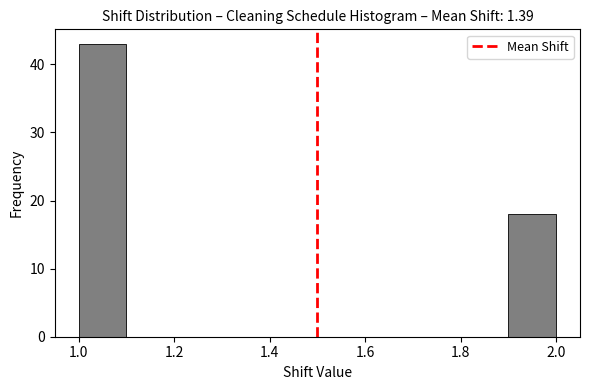

Reading left to right, list every bar in this chart as the range it spans on the x-axis followed by its height. The values are not printed on the chart, so give them approximately, as read against the axis.

1.0 to 1.1: 43
1.1 to 1.2: 0
1.2 to 1.3: 0
1.3 to 1.4: 0
1.4 to 1.5: 0
1.5 to 1.6: 0
1.6 to 1.7: 0
1.7 to 1.8: 0
1.8 to 1.9: 0
1.9 to 2.0: 18